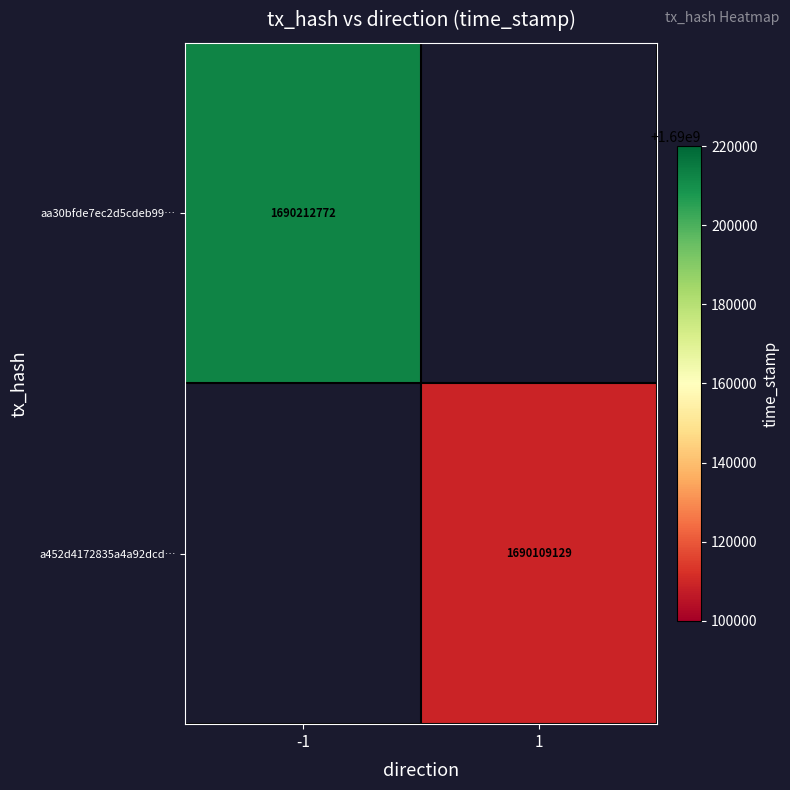

The aa30bfde7ec2d5cdeb99… series shows 1690212772 at -1. True or false?

True